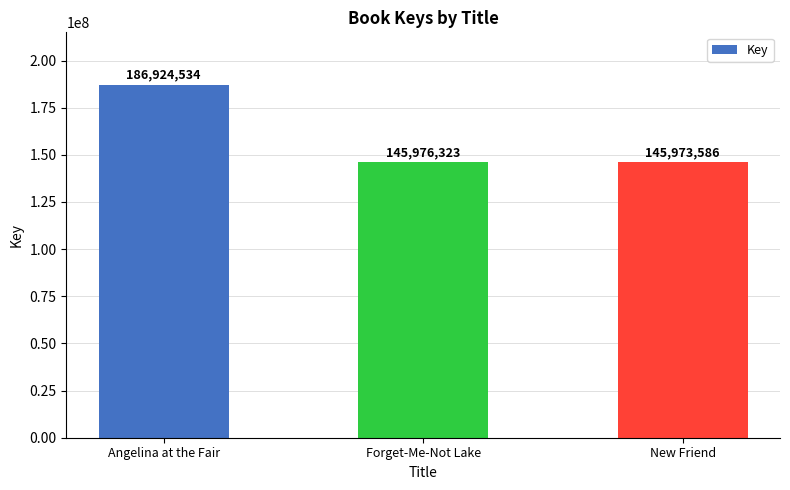

What position from the left is Angelina at the Fair?

1